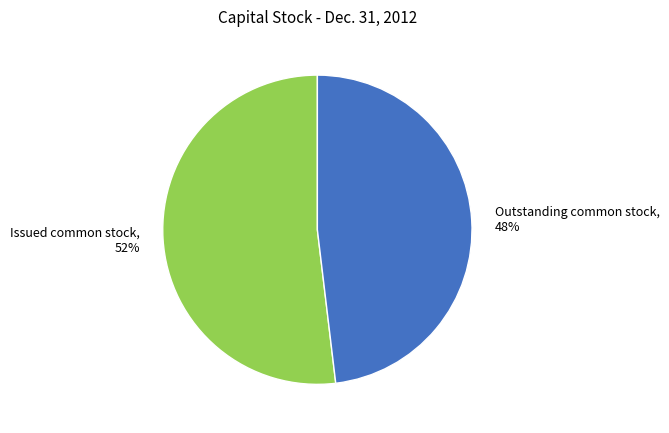

Rank the categories by value from highest to lowest.

Issued common stock, Outstanding common stock